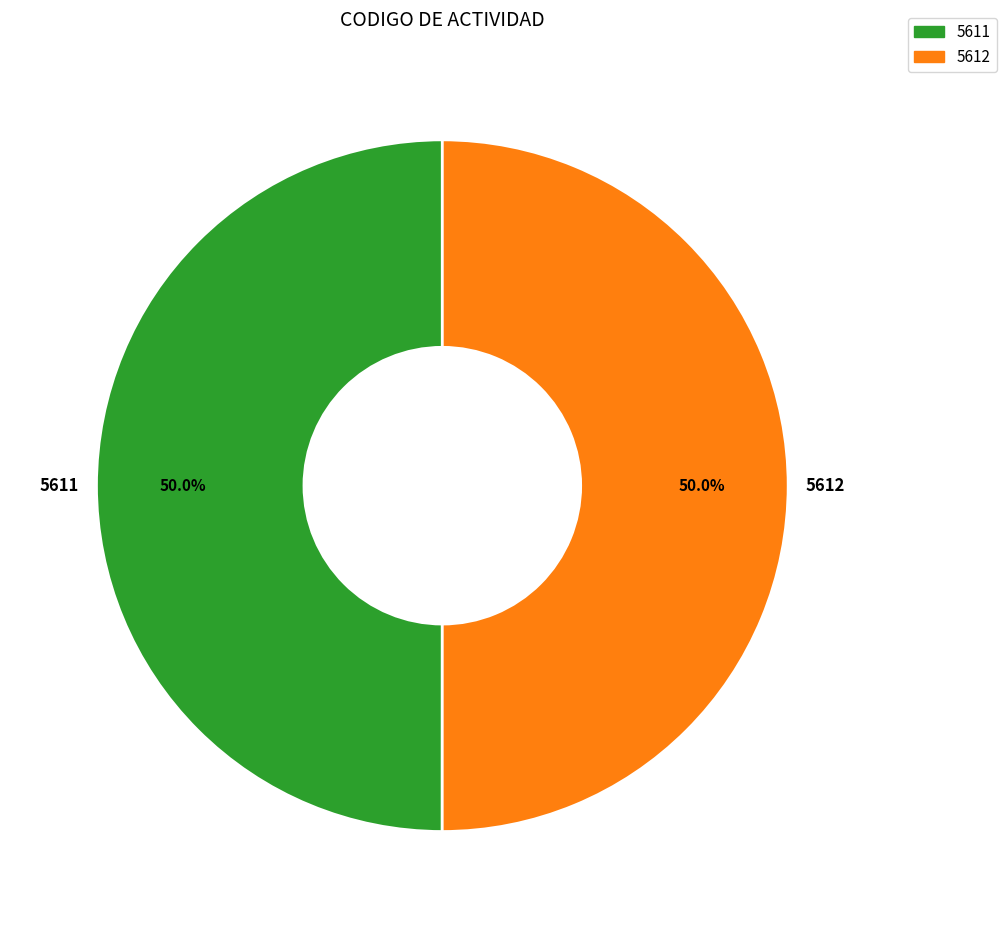

To the nearest percent, what is the average slice percentage?

50%